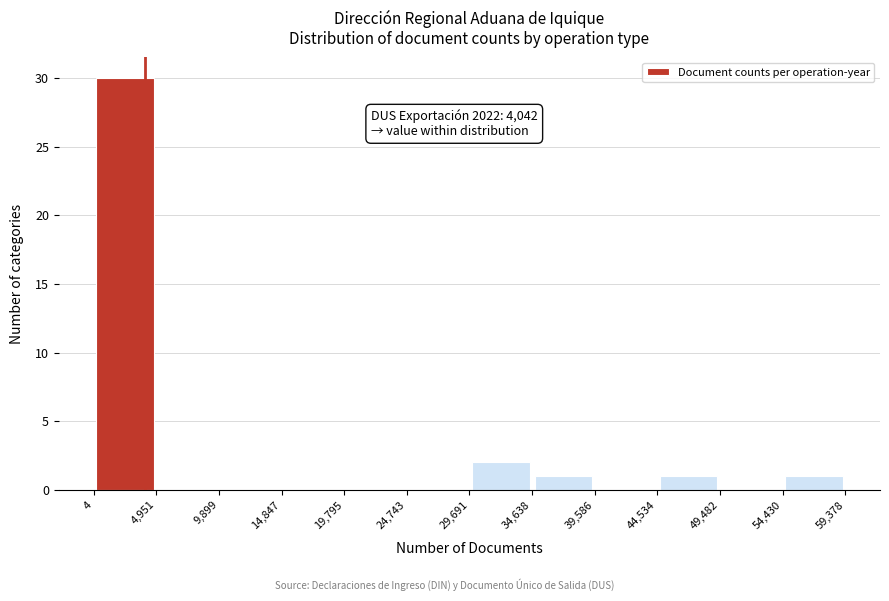

Over which range of the x-axis is the bar tallest?

4 to 4,951